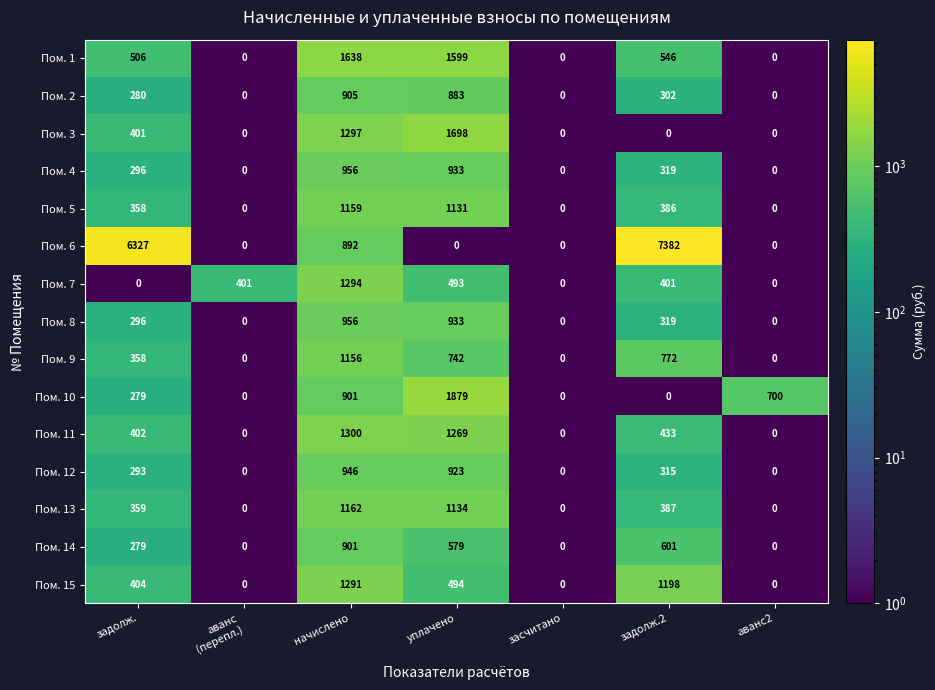

What is the spread (max minus min) of values at задолж.?

6327